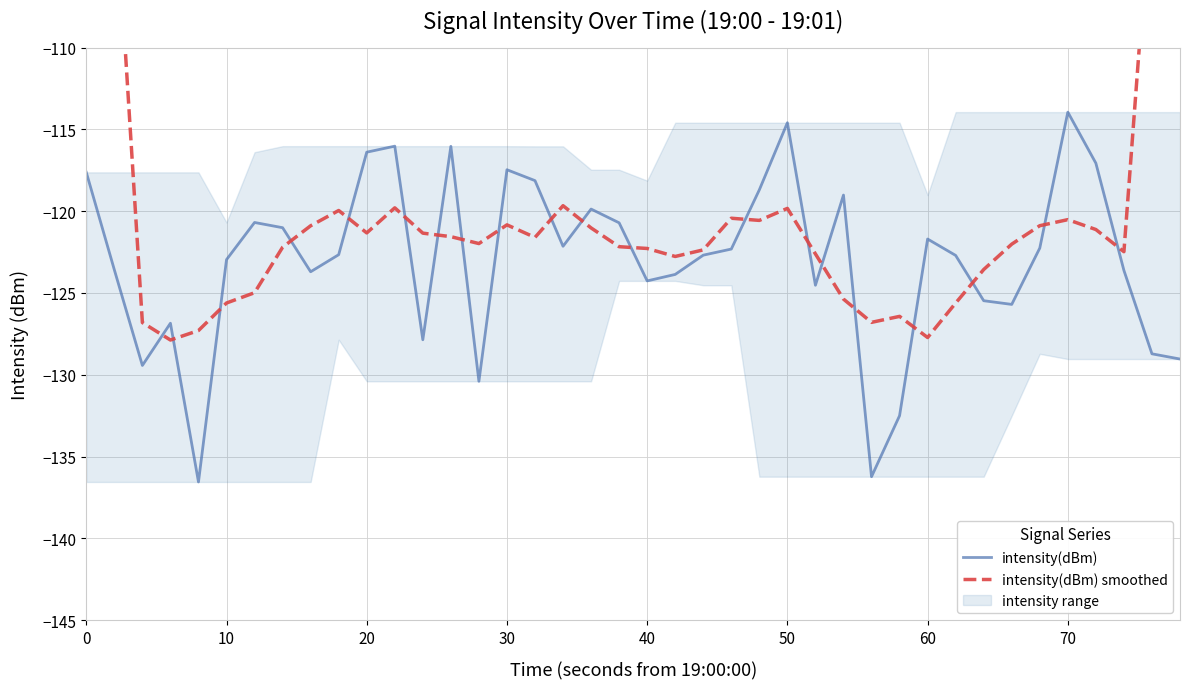

Reading left to right, what are all the values shown in this chart?

intensity(dBm): -117.6	-123.6	-129.4	-126.8	-136.6	-123.0	-120.7	-121.0	-123.7	-122.7	-116.4	-116.0	-127.9	-116.0	-130.4	-117.5	-118.1	-122.1	-119.9	-120.7	-124.3	-123.9	-122.7	-122.3	-118.7	-114.6	-124.5	-119.0	-136.2	-132.5	-121.7	-122.7	-125.5	-125.7	-122.3	-113.9	-117.1	-123.6	-128.7	-129.0
intensity(dBm) smoothed: -74.1	-99.5	-126.8	-127.9	-127.3	-125.6	-125.0	-122.2	-120.9	-120.0	-121.3	-119.8	-121.3	-121.6	-122.0	-120.8	-121.6	-119.7	-121.0	-122.2	-122.3	-122.8	-122.4	-120.4	-120.6	-119.8	-122.6	-125.4	-126.8	-126.4	-127.7	-125.6	-123.6	-122.0	-120.9	-120.5	-121.1	-122.5	-99.7	-76.3